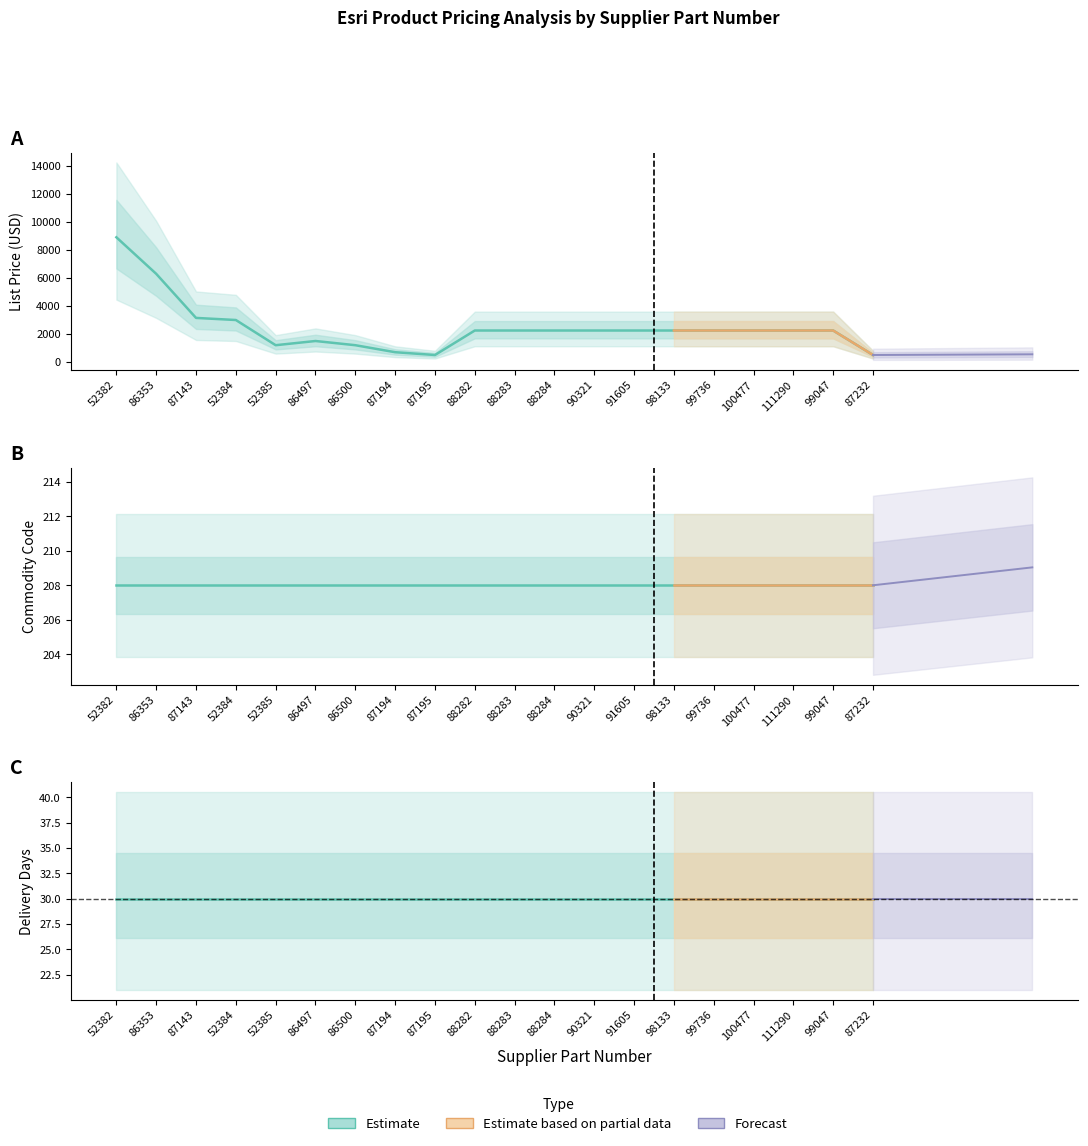

In LIST PRICE, how many points are higher than both neighbors (excluding endpoints)?

1